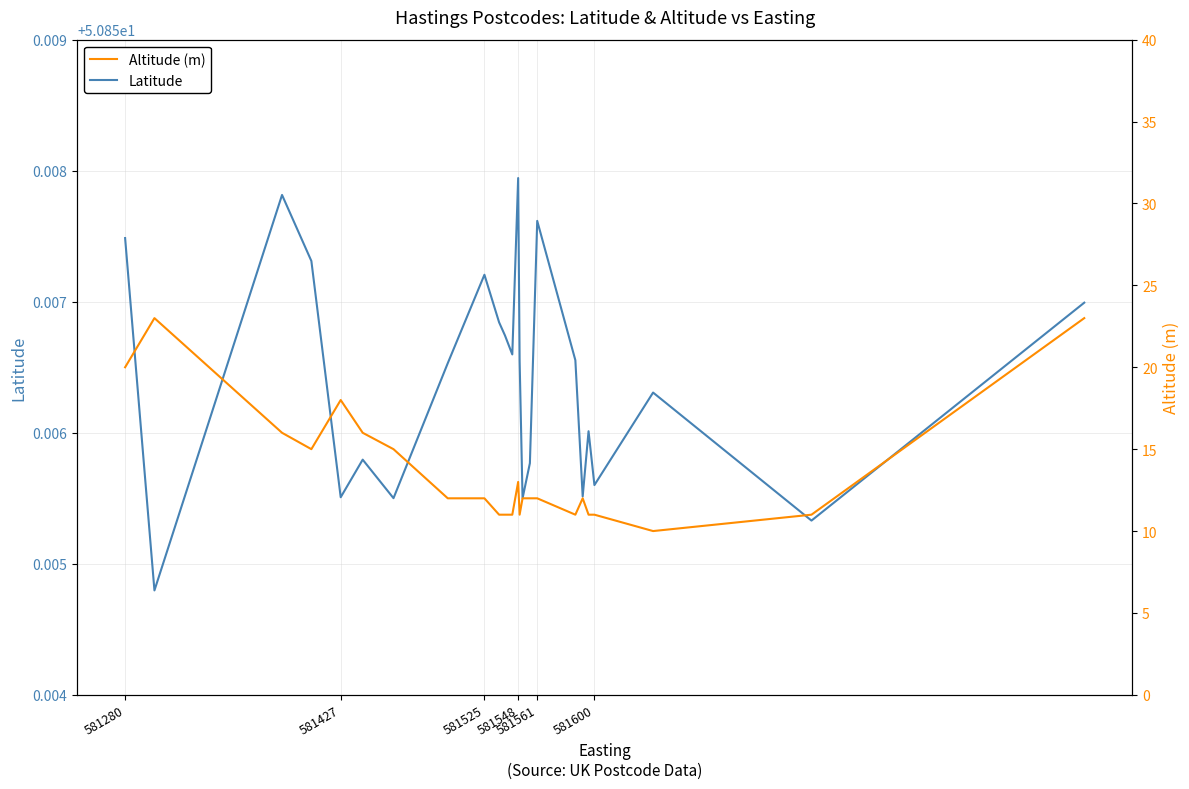

At how many categories does at least one series exceed 20?

24